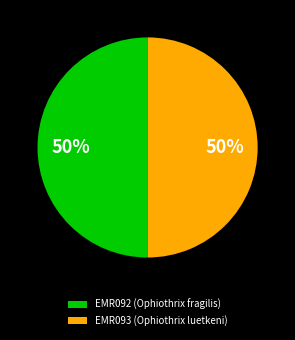

To the nearest percent, what is the average slice percentage?

50%